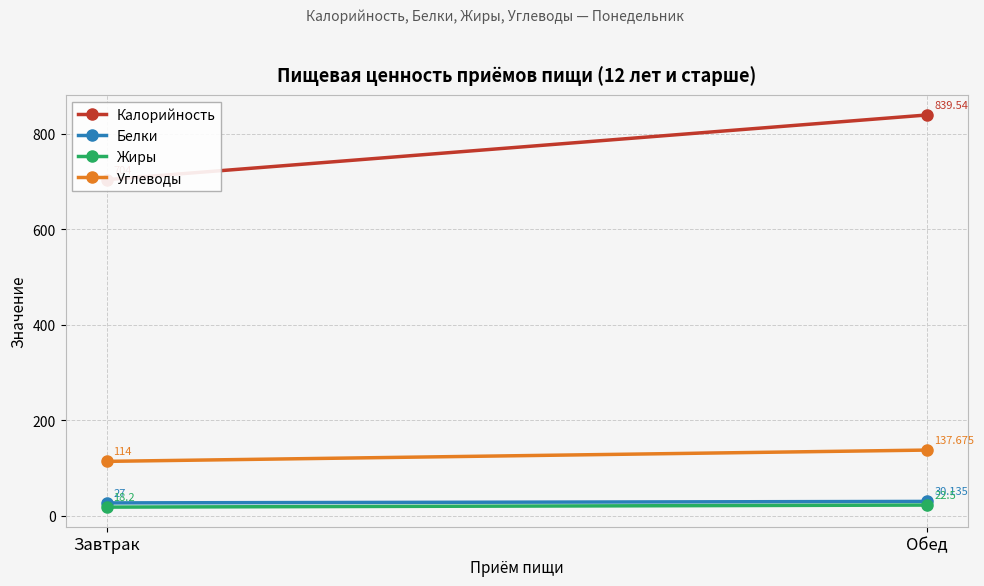

Is it true that Углеводы equals 137.7 at Обед?

True